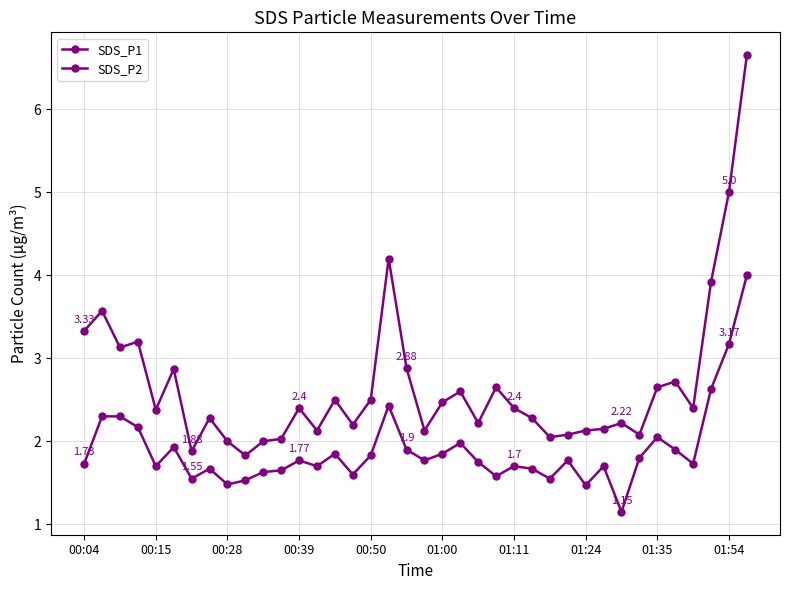

How many series are shown in this chart?

2